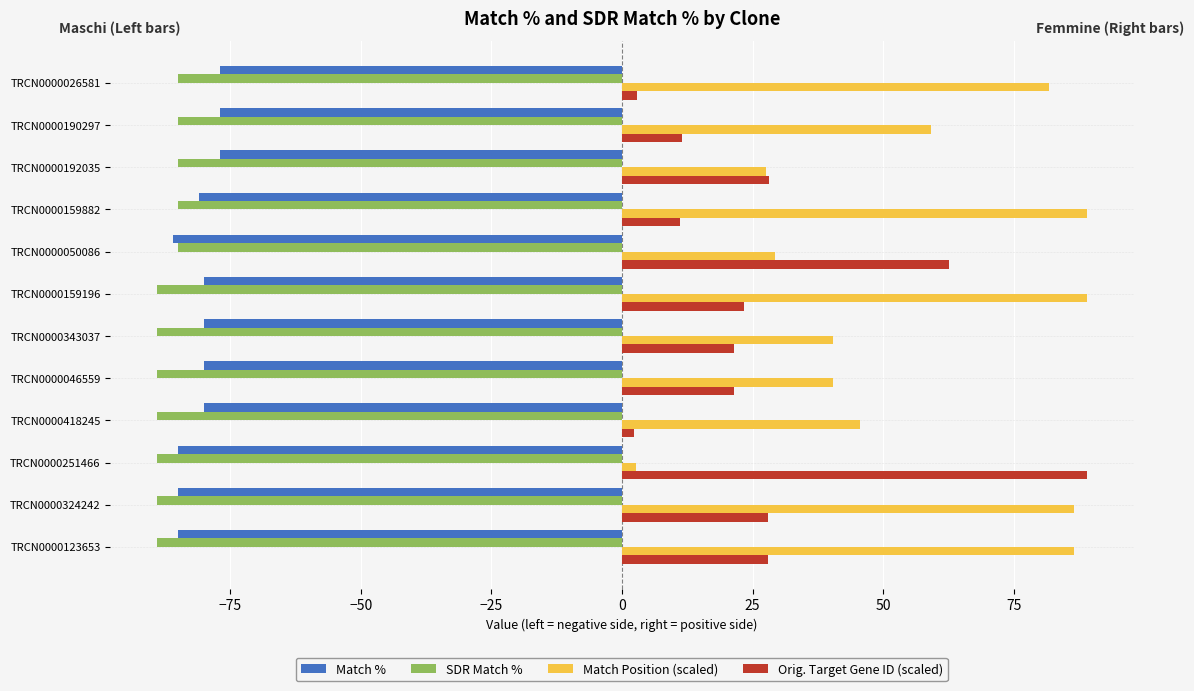

What is the maximum value shown in the chart?

89.0